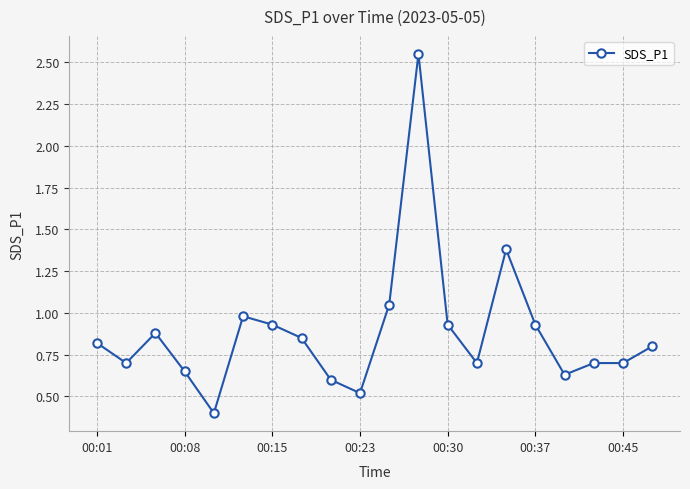

What is the smallest value displayed?

0.4